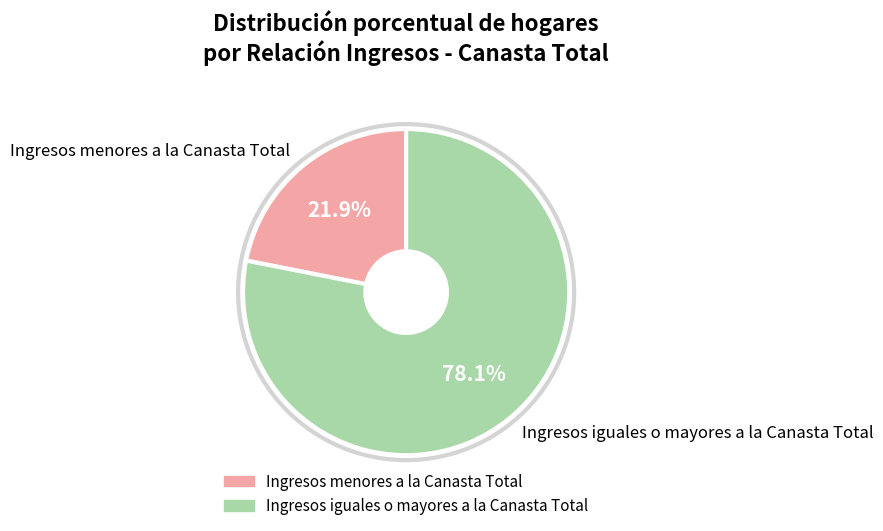

What is the ratio of the value at Ingresos menores a la Canasta Total to the value at Ingresos iguales o mayores a la Canasta Total?

0.3